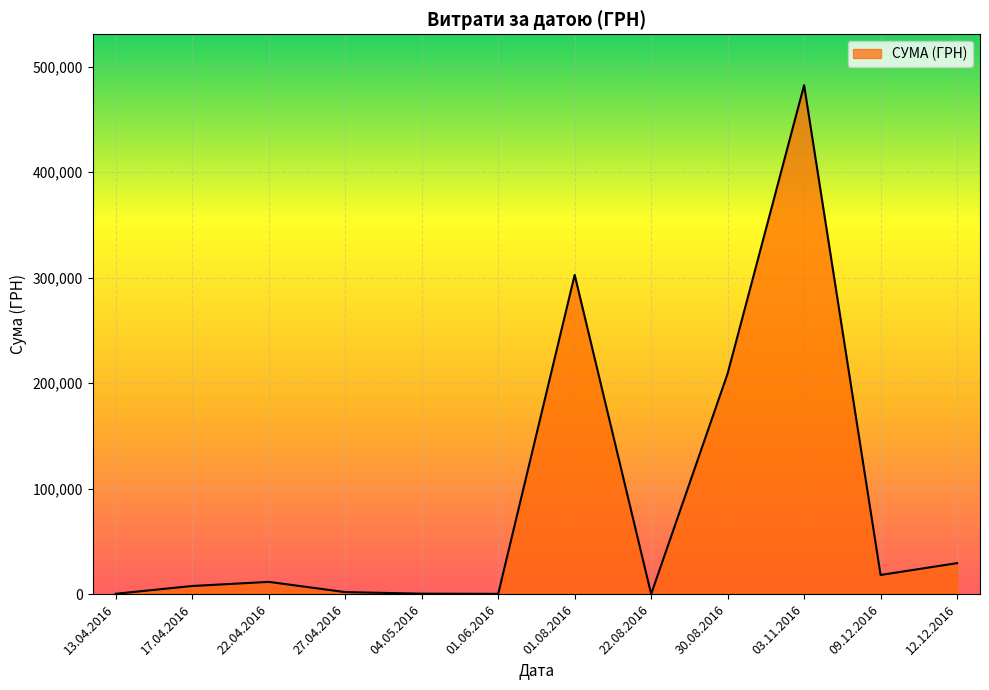

What is the average value?

88670.9